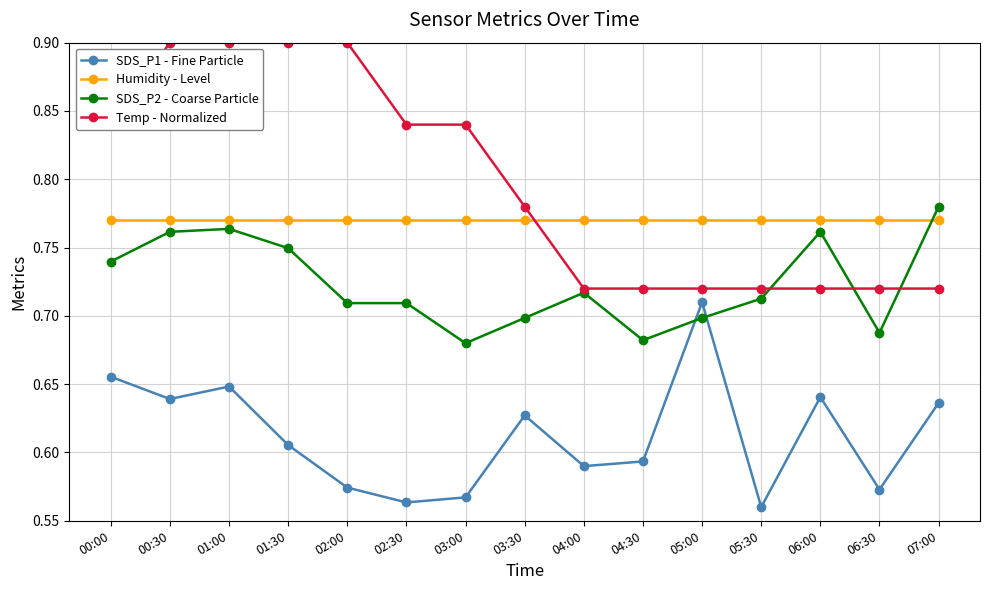

At how many categories does at least one series exceed 0?

15